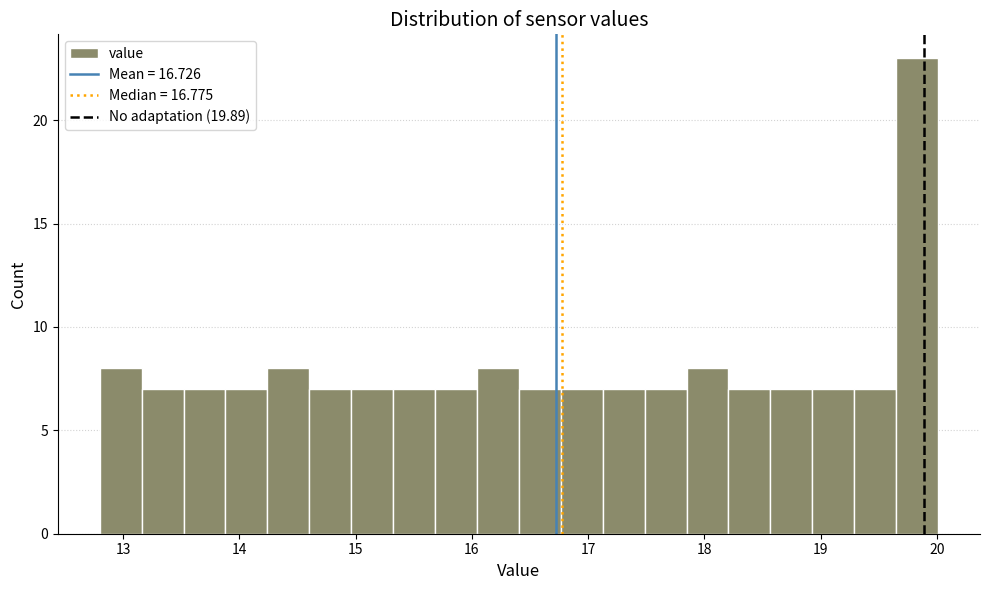

Around what value on the x-axis is the tallest bar? Give the approximate position of its centre, as read against the axis.

19.8